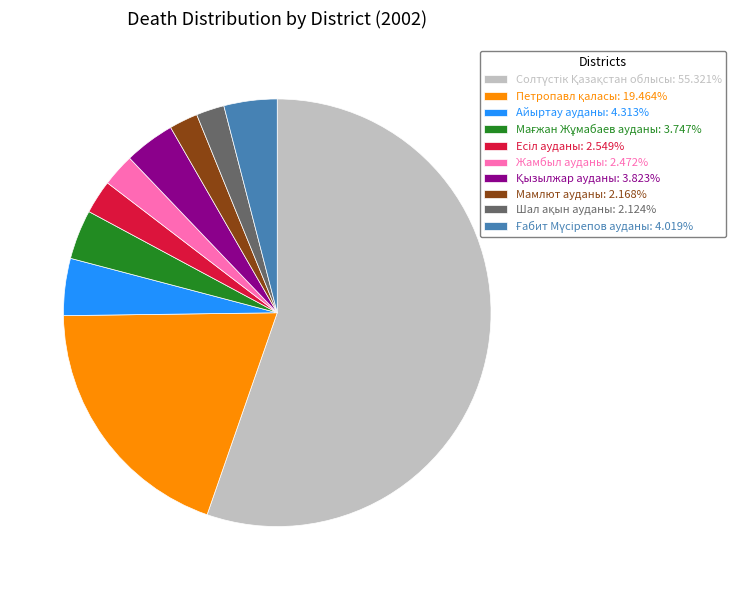

Is there any slice that represents more than half of the pie?

Yes